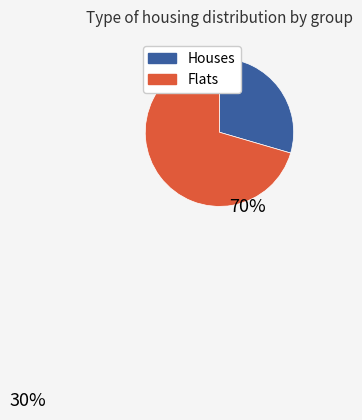

Is there a majority slice in this chart?

Yes